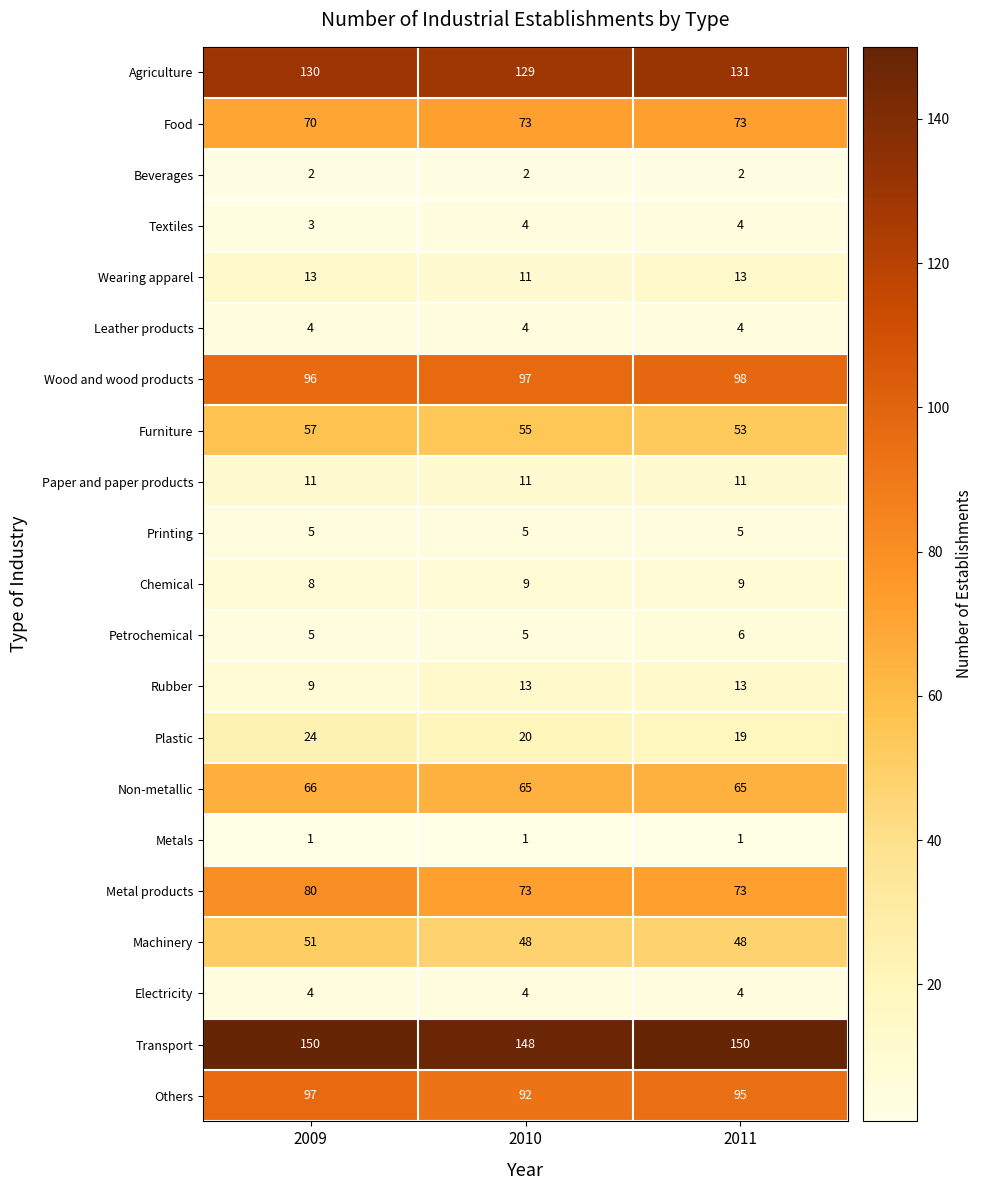

What is the greatest value displayed?

150